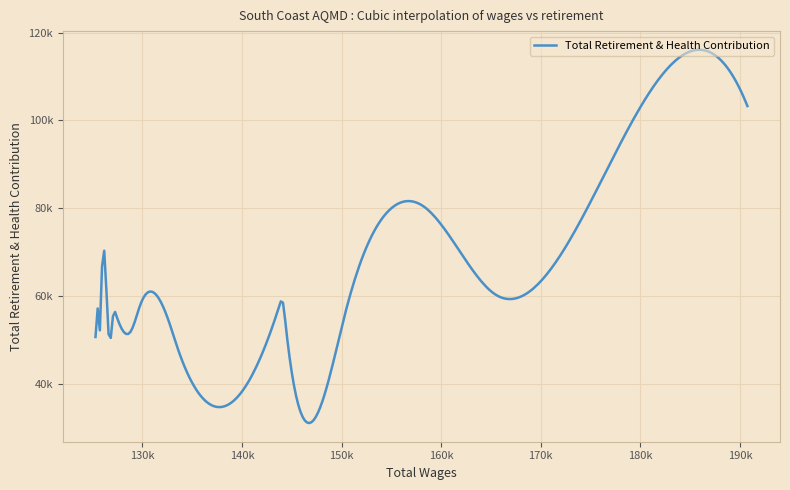

Does the chart have visible grid lines?

Yes